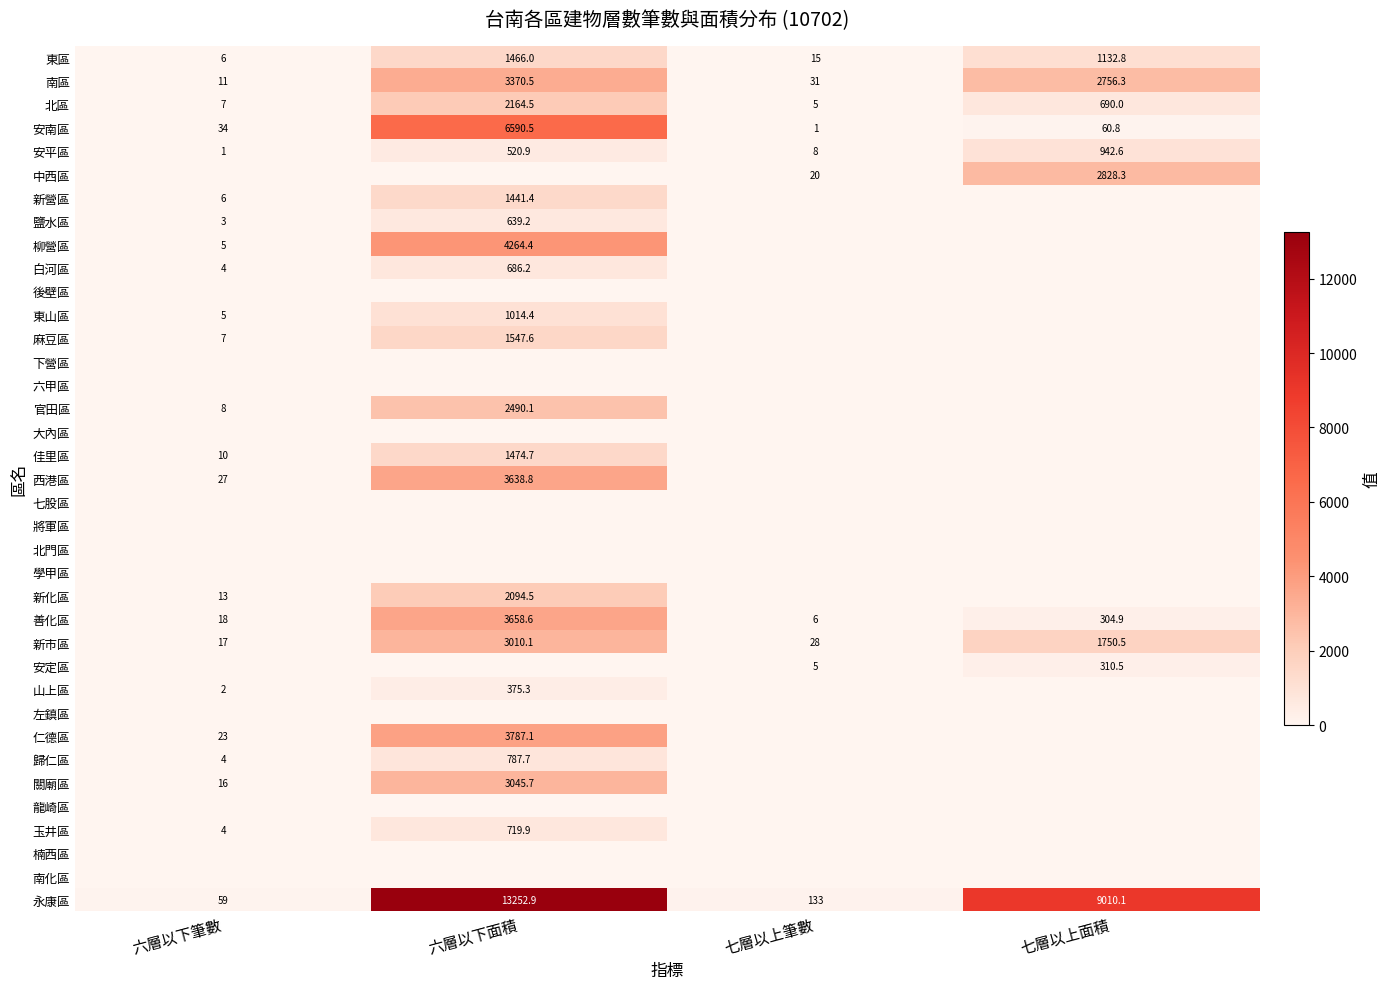

What is the difference between the second highest and second lowest values in the 新市區 series?

1722.5